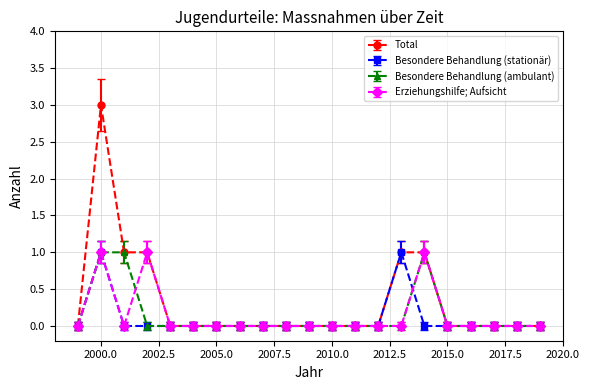

Count the number of data series in this chart.

4